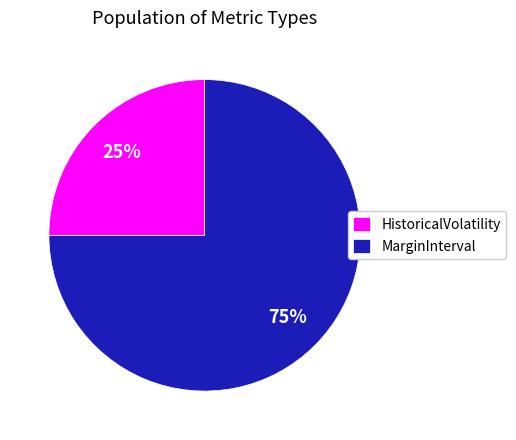

To the nearest percent, what is the average slice percentage?

50%